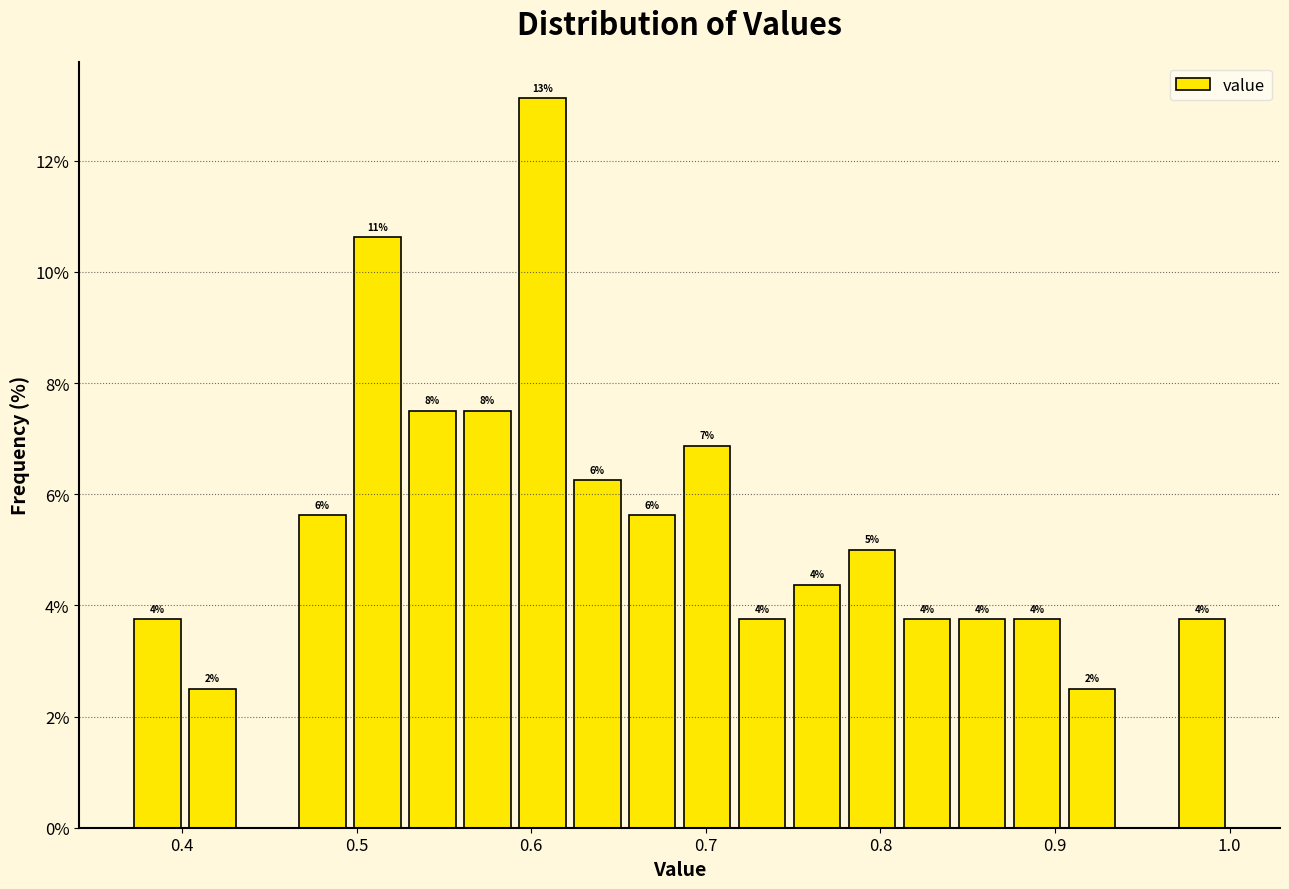

Read against the x-axis, roughly where is the centre of the tallest bar?

0.61